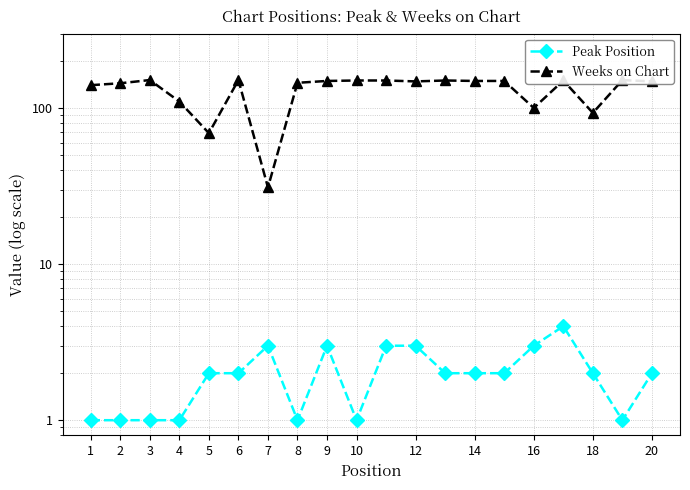

True or false: Weeks on Chart has a value of 145 at 8.

True